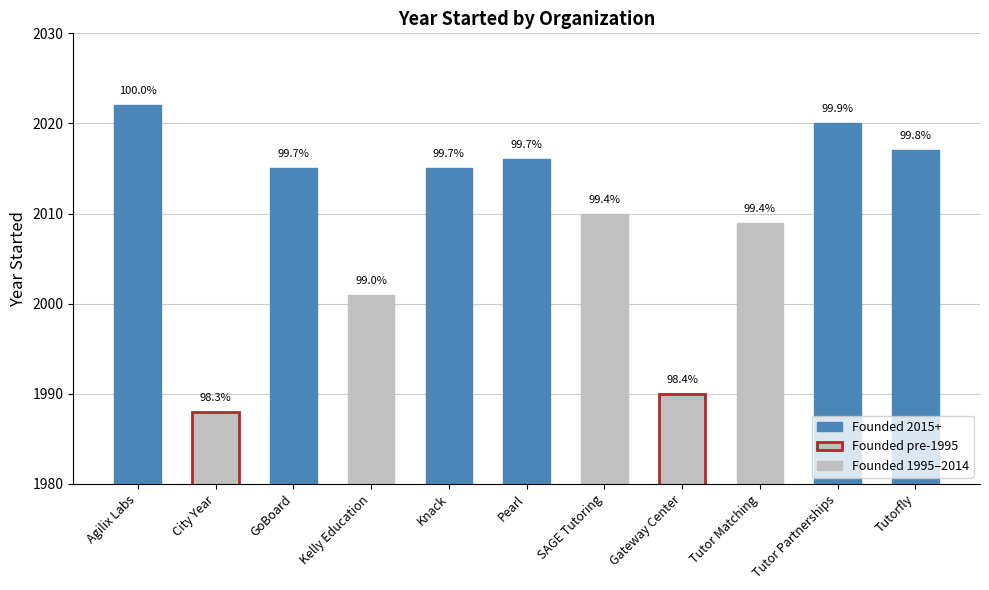

Rank the categories by value from lowest to highest.

City Year, Gateway Center, Kelly Education, Tutor Matching, SAGE Tutoring, GoBoard, Knack, Pearl, Tutorfly, Tutor Partnerships, Agilix Labs